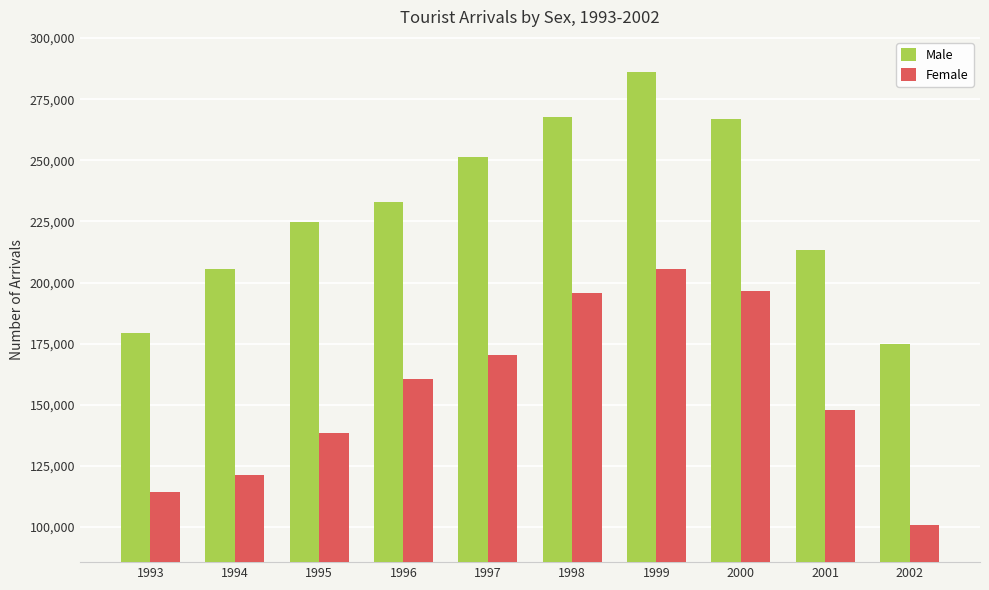

Which series has the widest spread of values?

Male